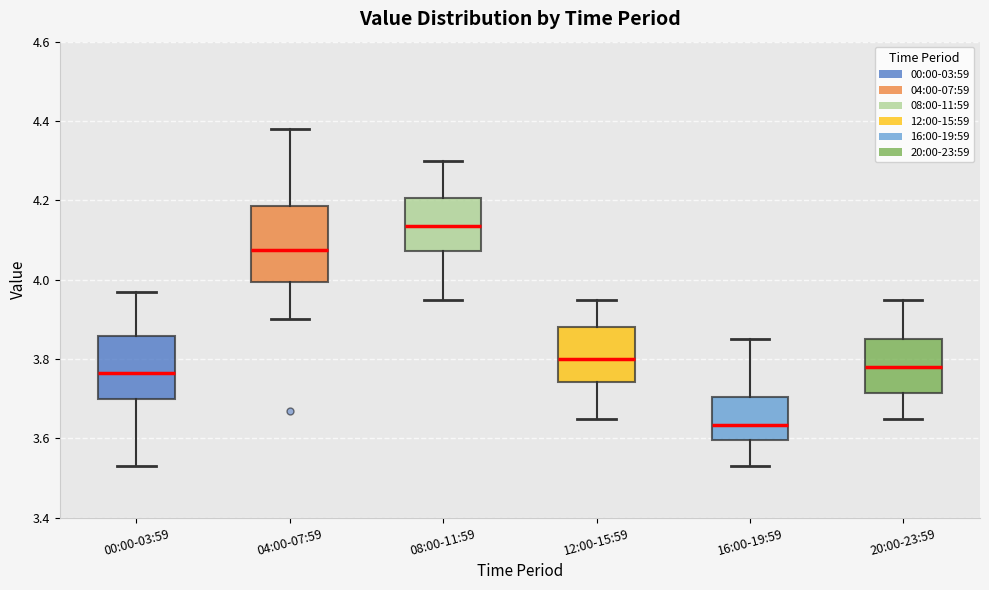

Which box has the lowest median line?

16:00-19:59